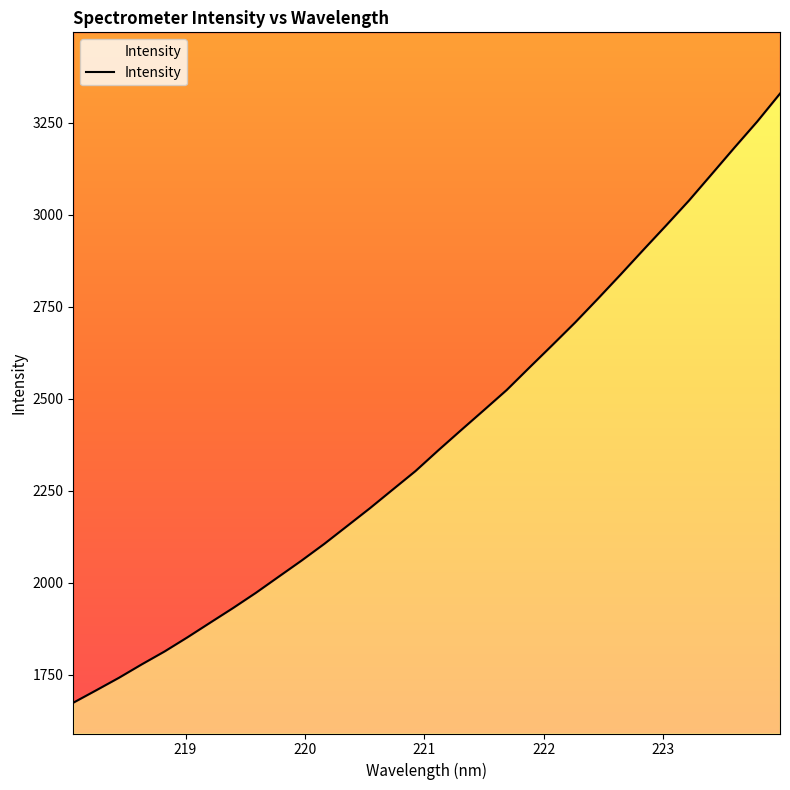

Between 223.5987 and 223.7895, which is larger?

223.7895